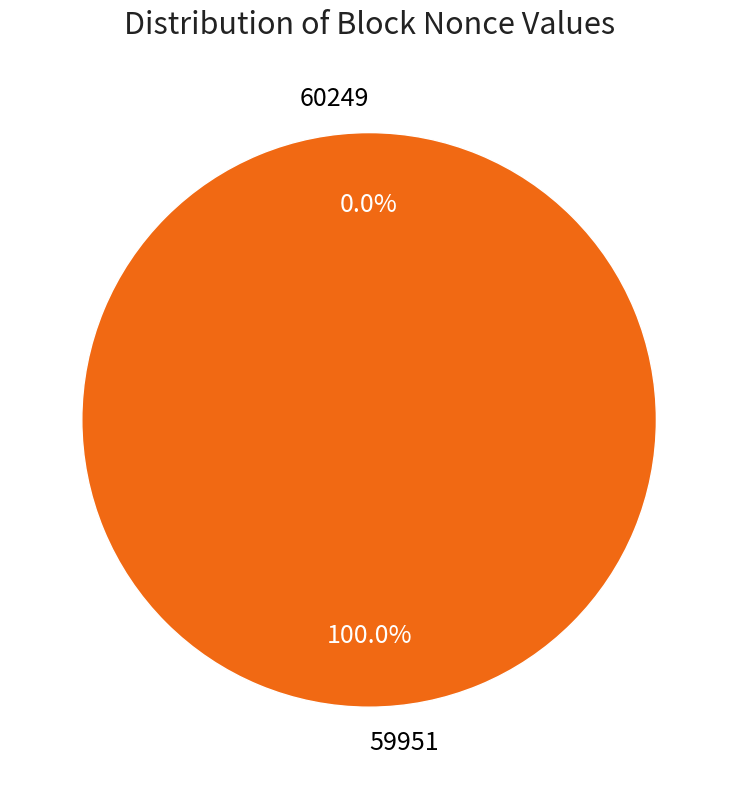

Is there any slice that represents more than half of the pie?

Yes